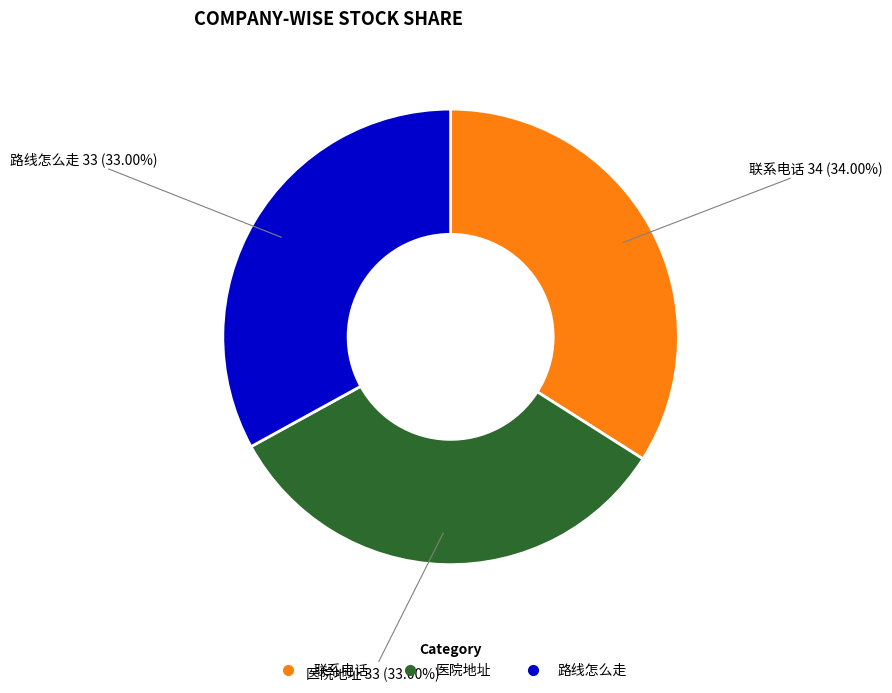

To the nearest percent, what is the difference between the largest and smallest slice percentages?

1%